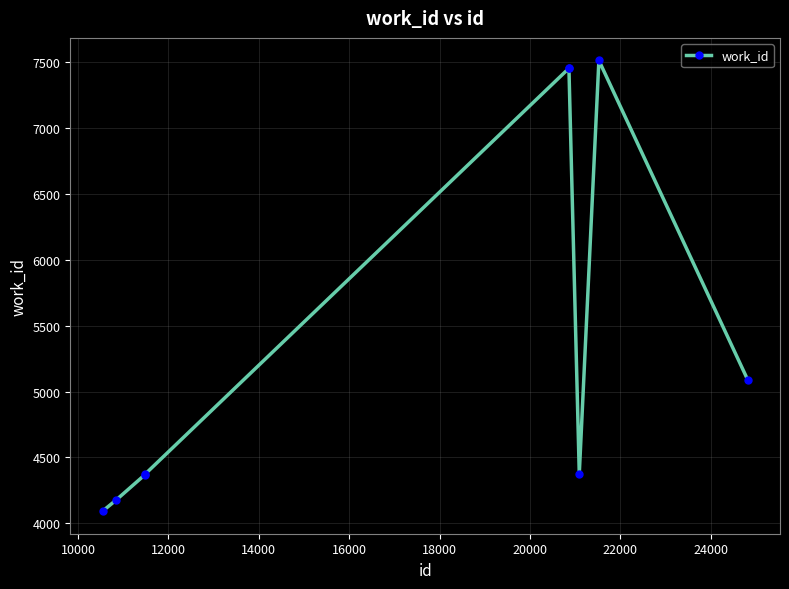

How many values are below 4375?

3